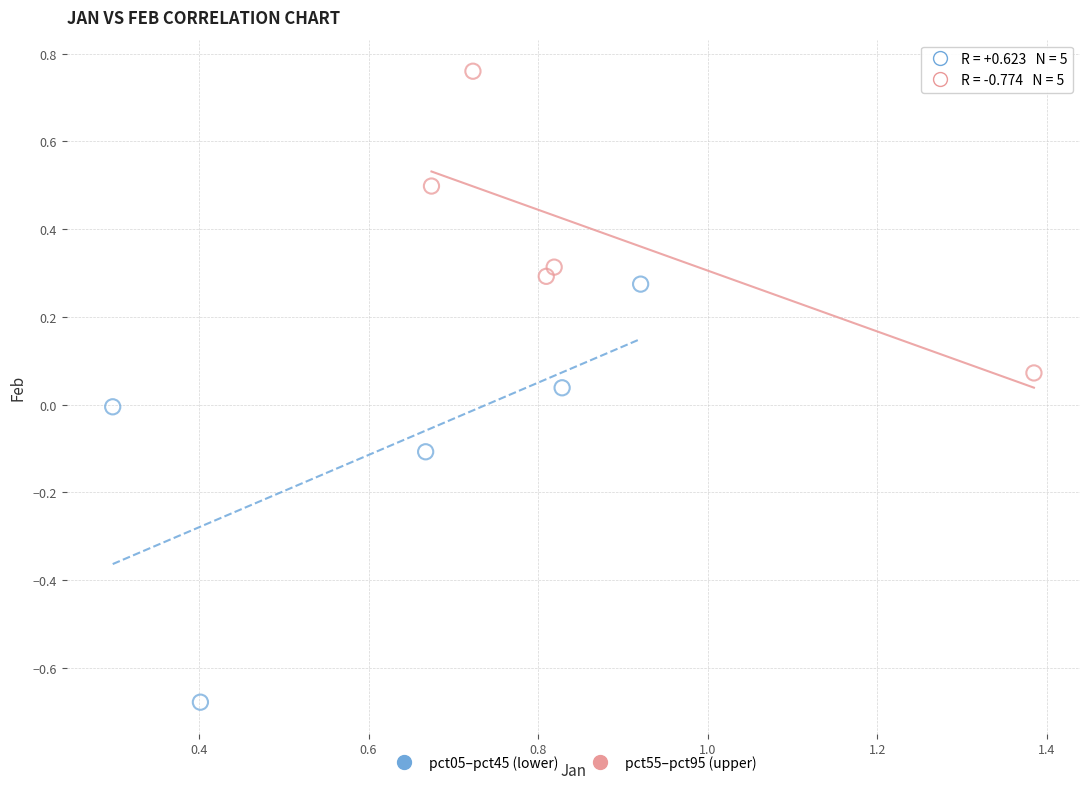

Which series reaches the minimum Y coordinate?

pct05–pct45 (lower)